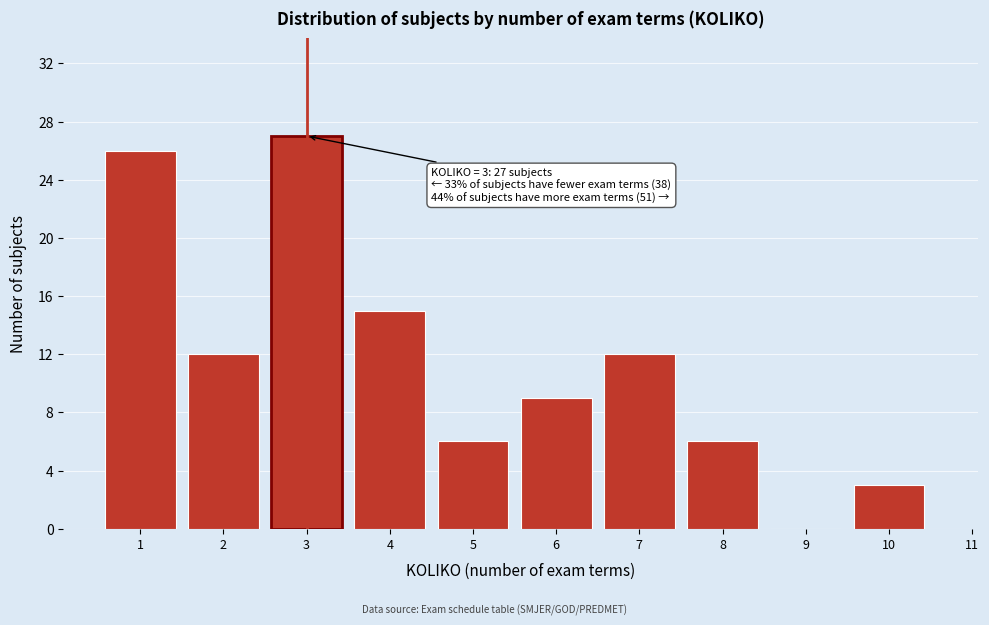

Reading right to left, transcribe all the data shown in this chart.

10=3	9=0	8=6	7=12	6=9	5=6	4=15	3=27	2=12	1=26